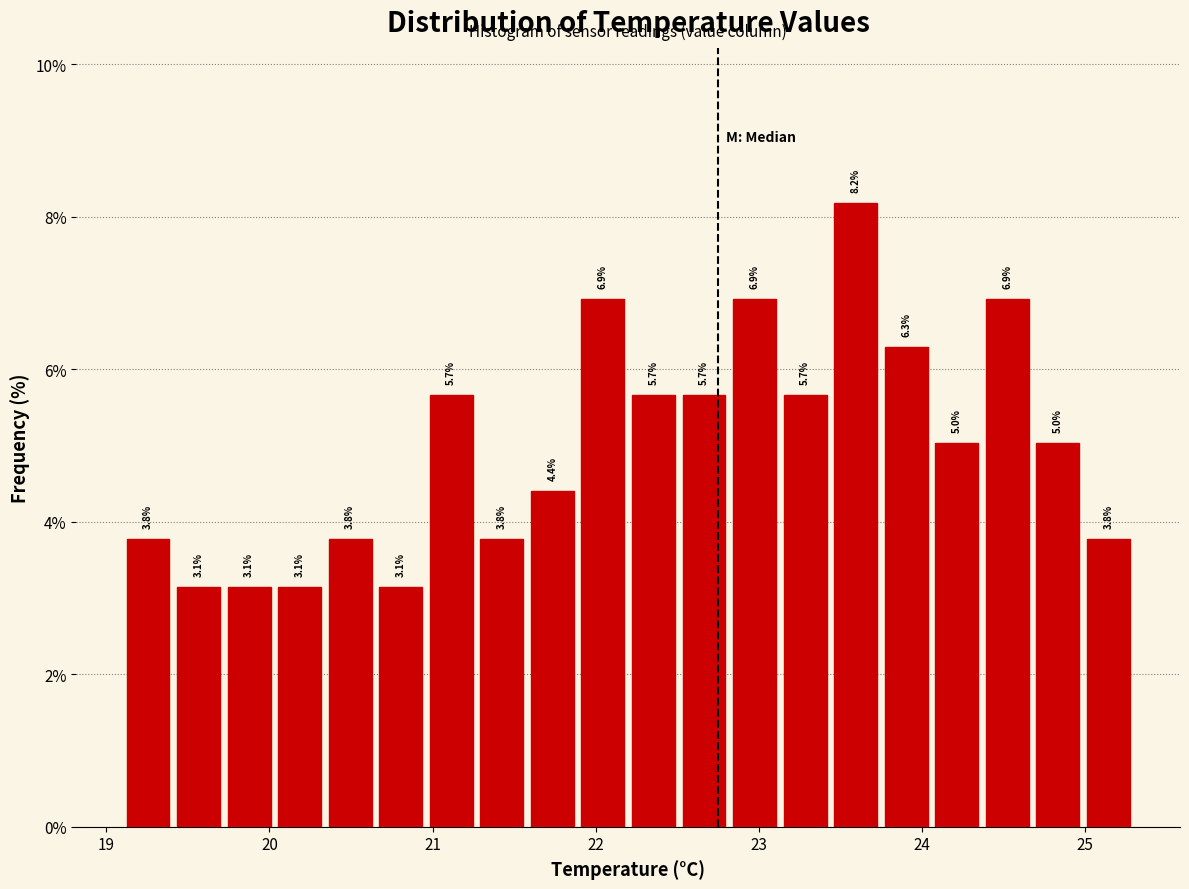

Read against the x-axis, roughly where is the centre of the tallest bar?

23.6